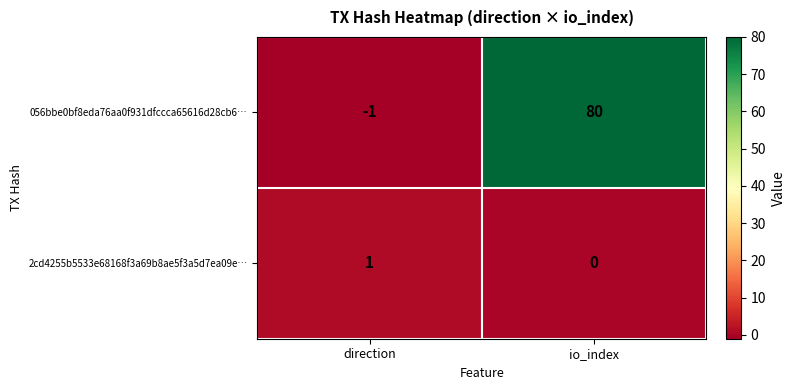

Between direction and io_index, which series saw the biggest shift?

056bbe0bf8eda76aa0f931dfccca65616d28cb6…